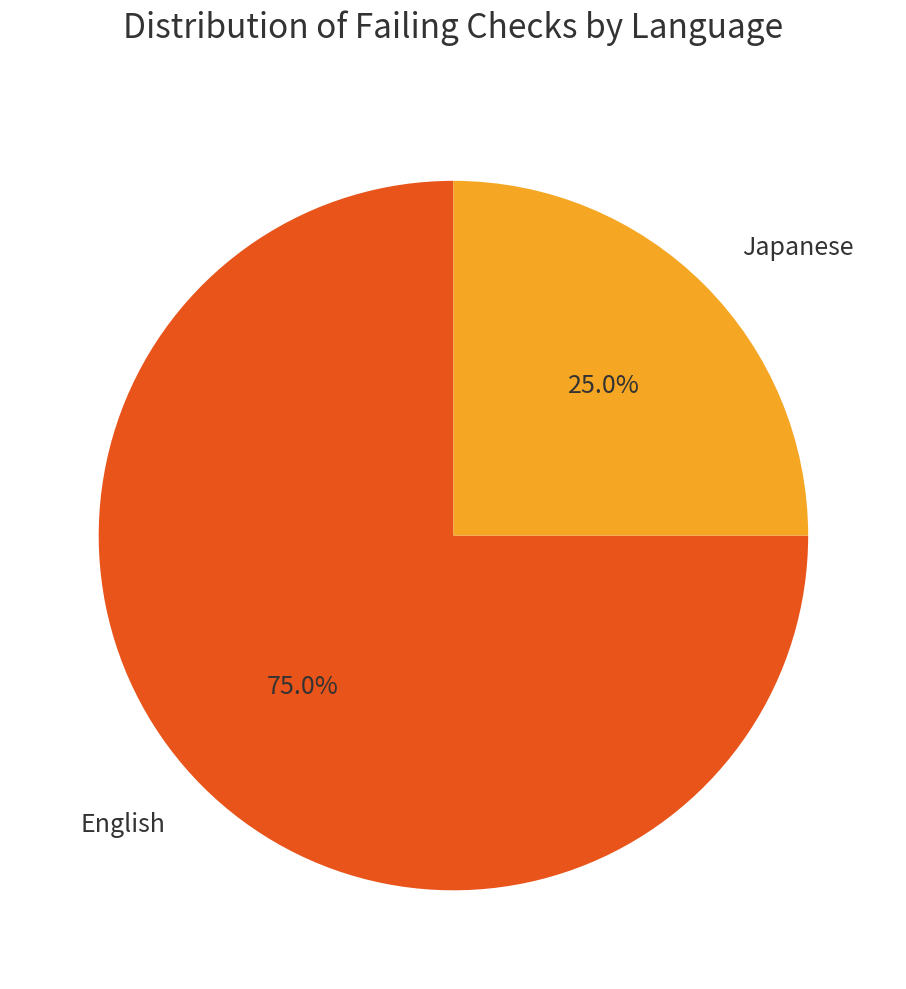

Does Japanese account for over 50% of the chart?

No